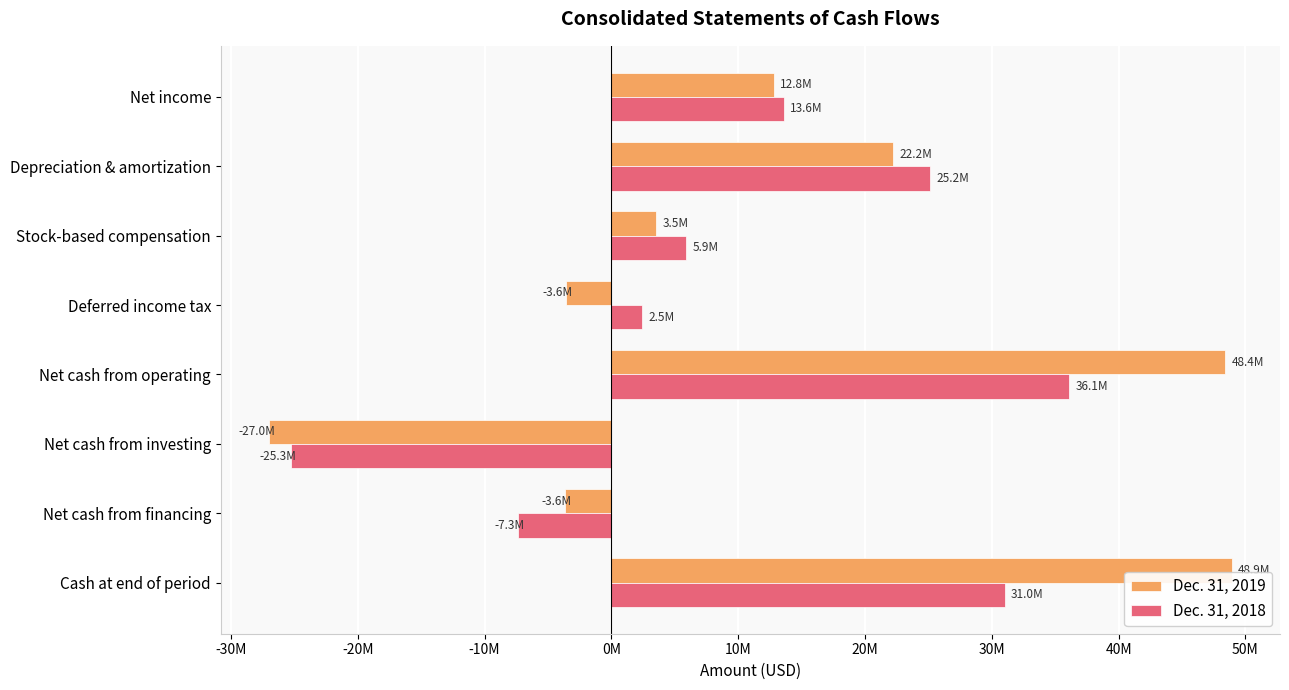

What are all the series names shown in the legend?

Dec. 31, 2019, Dec. 31, 2018